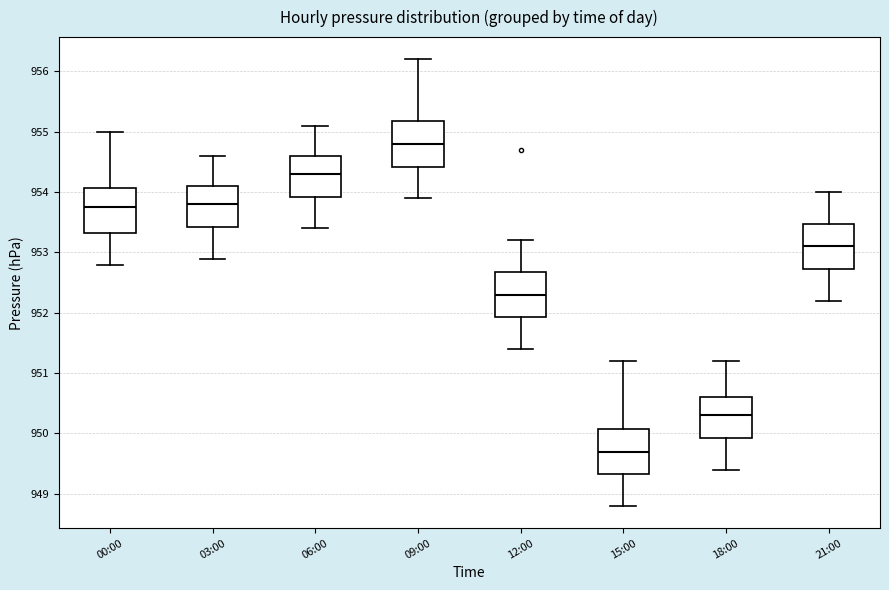

Which box's median line is the lowest?

15:00